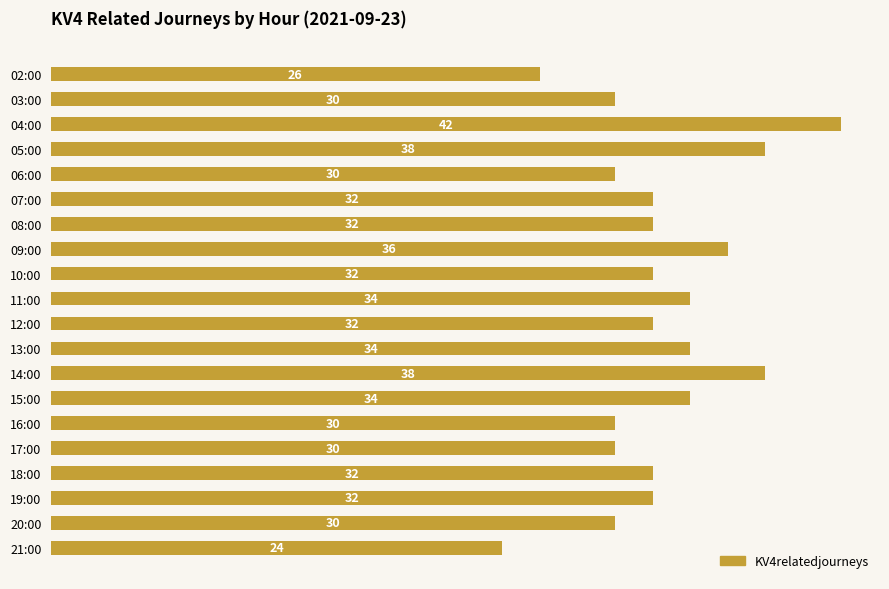

Count the number of data series in this chart.

1